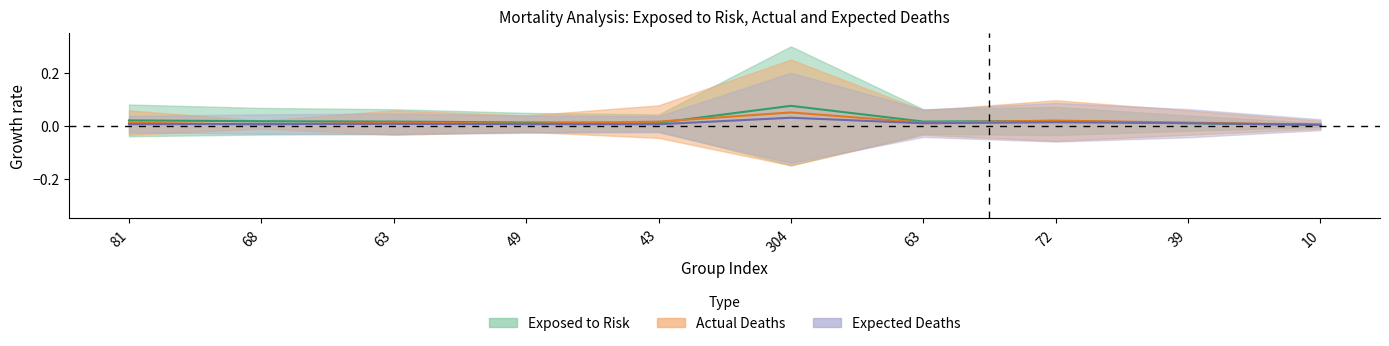

At which category is the sum across all series the highest?

304